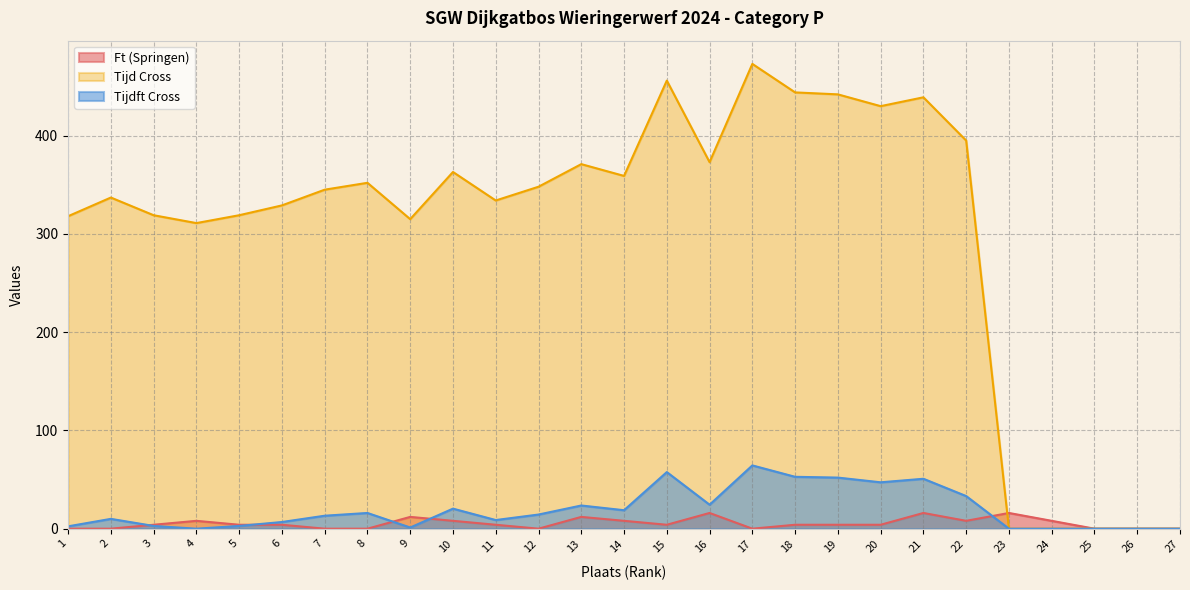

Does the chart have visible grid lines?

Yes